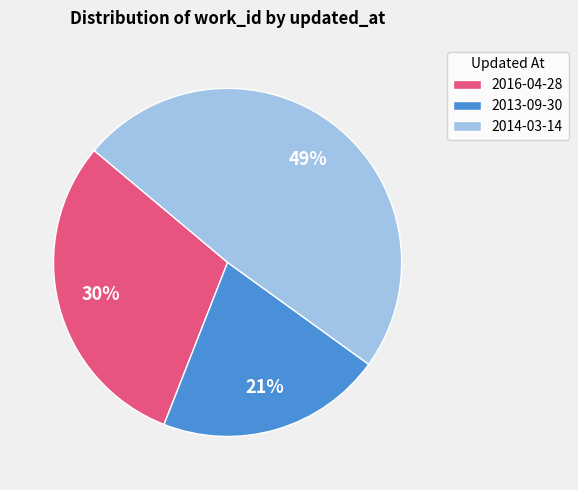

To the nearest percent, what percentage of the pie is 2016-04-28?

30%